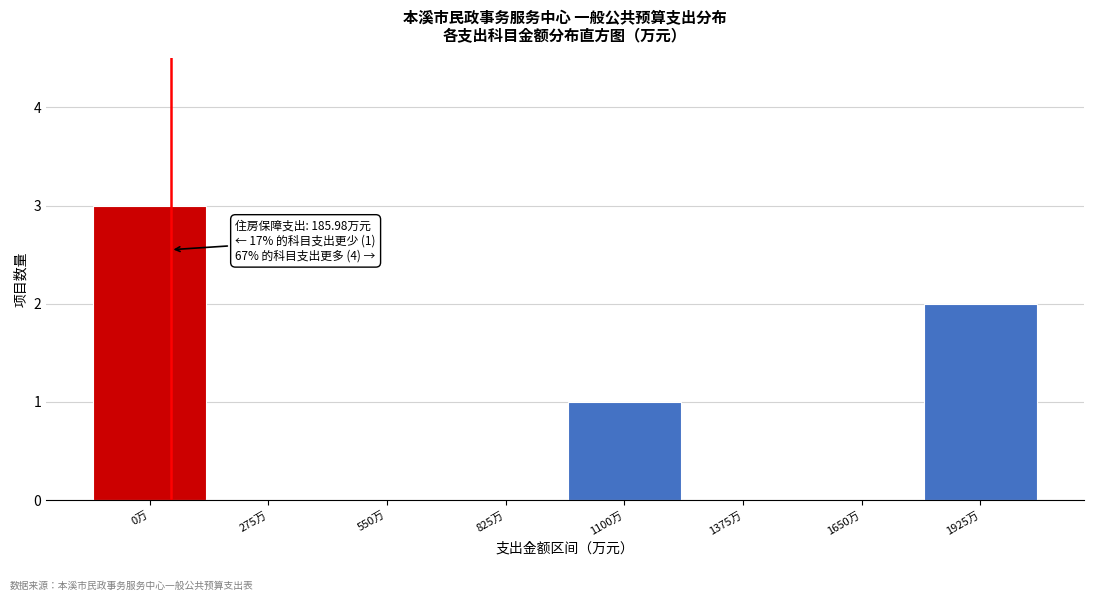

Reading left to right, what are all the values shown in this chart?

0万=3	275万=0	550万=0	825万=0	1100万=1	1375万=0	1650万=0	1925万=2